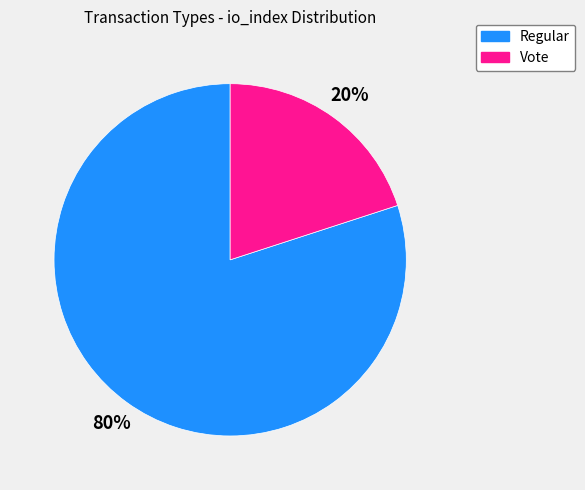

How many slices are in this pie chart?

2